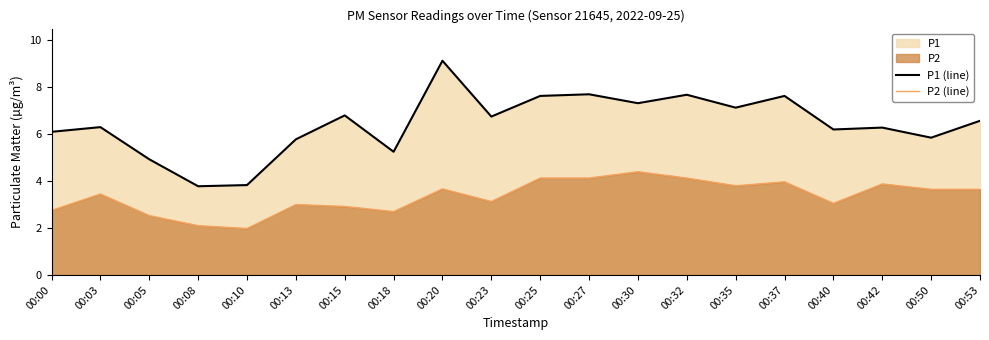

True or false: P1 (line) and P2 (line) cross at least once.

False